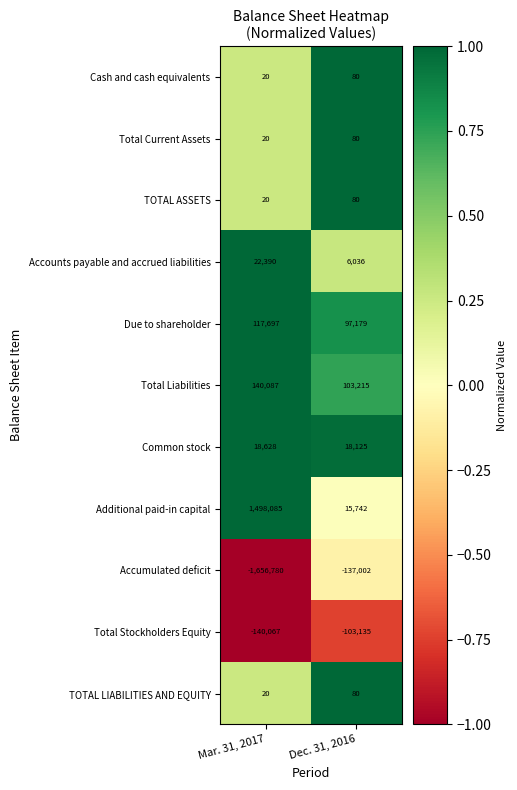

Reading left to right, transcribe all the data shown in this chart.

Cash and cash equivalents: 20	80
Total Current Assets: 20	80
TOTAL ASSETS: 20	80
Accounts payable and accrued liabilities: 22390	6036
Due to shareholder: 117697	97179
Total Liabilities: 140087	103215
Common stock: 18628	18125
Additional paid-in capital: 1498085	15742
Accumulated deficit: -1656780	-137002
Total Stockholders Equity: -140067	-103135
TOTAL LIABILITIES AND EQUITY: 20	80